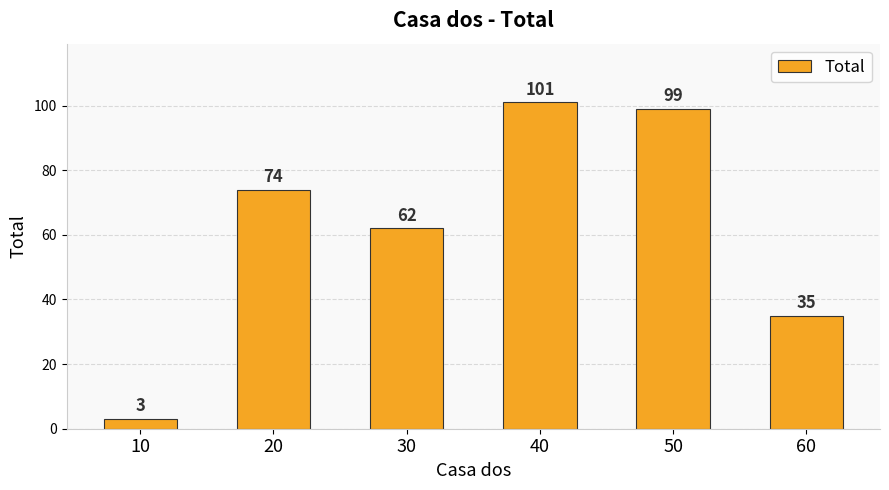

List the labels in order of value, smallest first.

10, 60, 30, 20, 50, 40